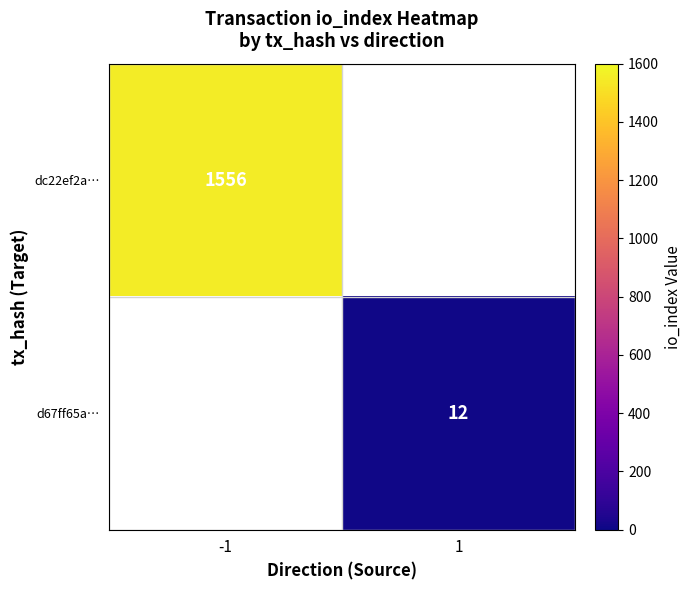

Count the number of data series in this chart.

2